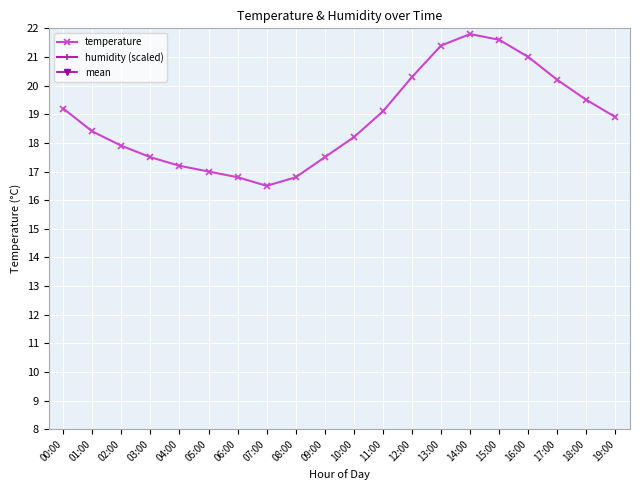

Is the value of temperature at 09:00 greater than the value of mean at 00:00?

No